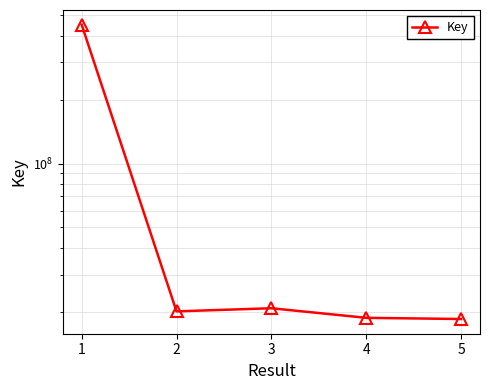

At which category does the chart reach its peak across all series?

1